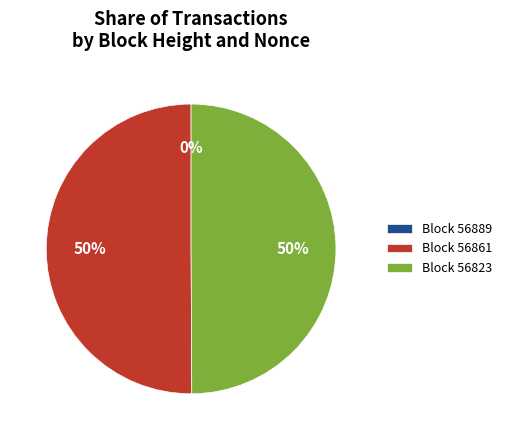

Is it true that Block 56823 is 62% of the pie?

False